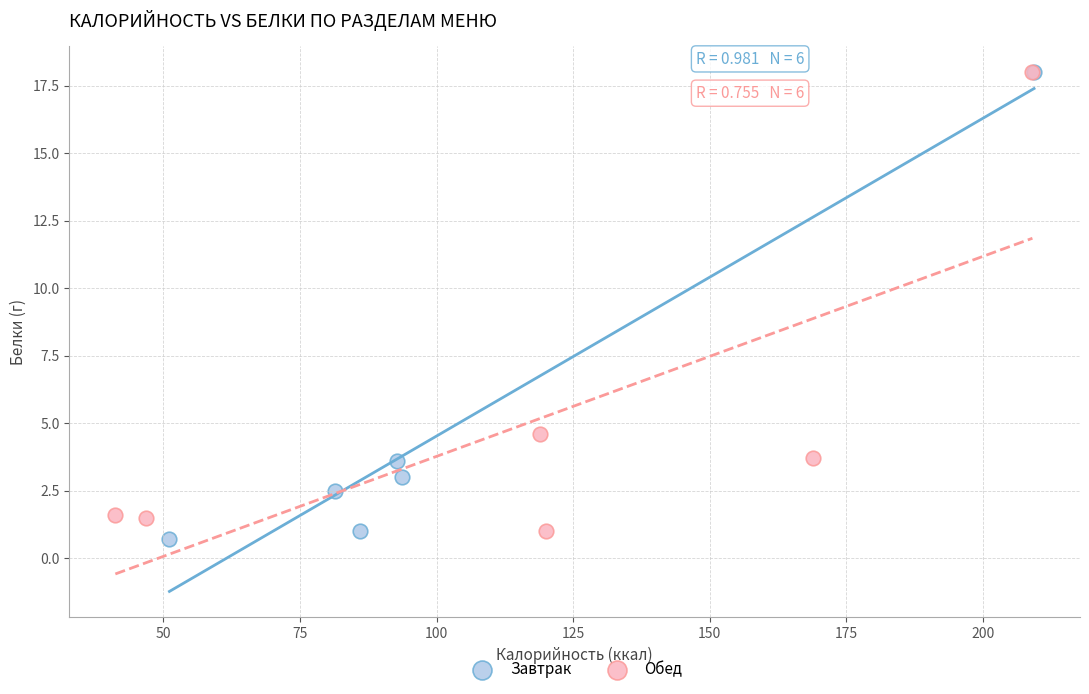

What are all the series names shown in the legend?

Завтрак, Обед